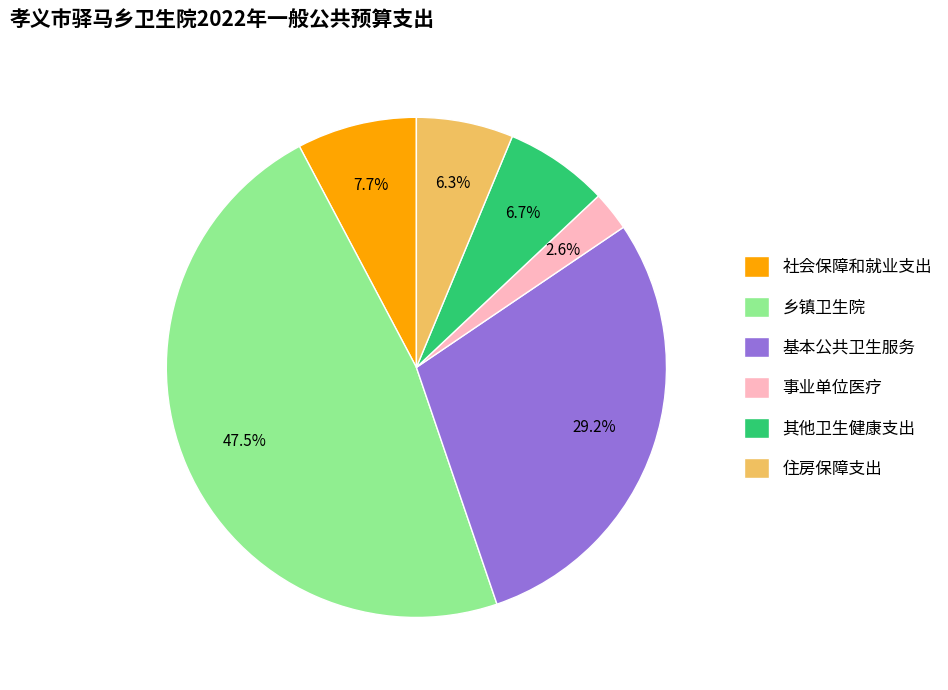

Is there a majority slice in this chart?

No